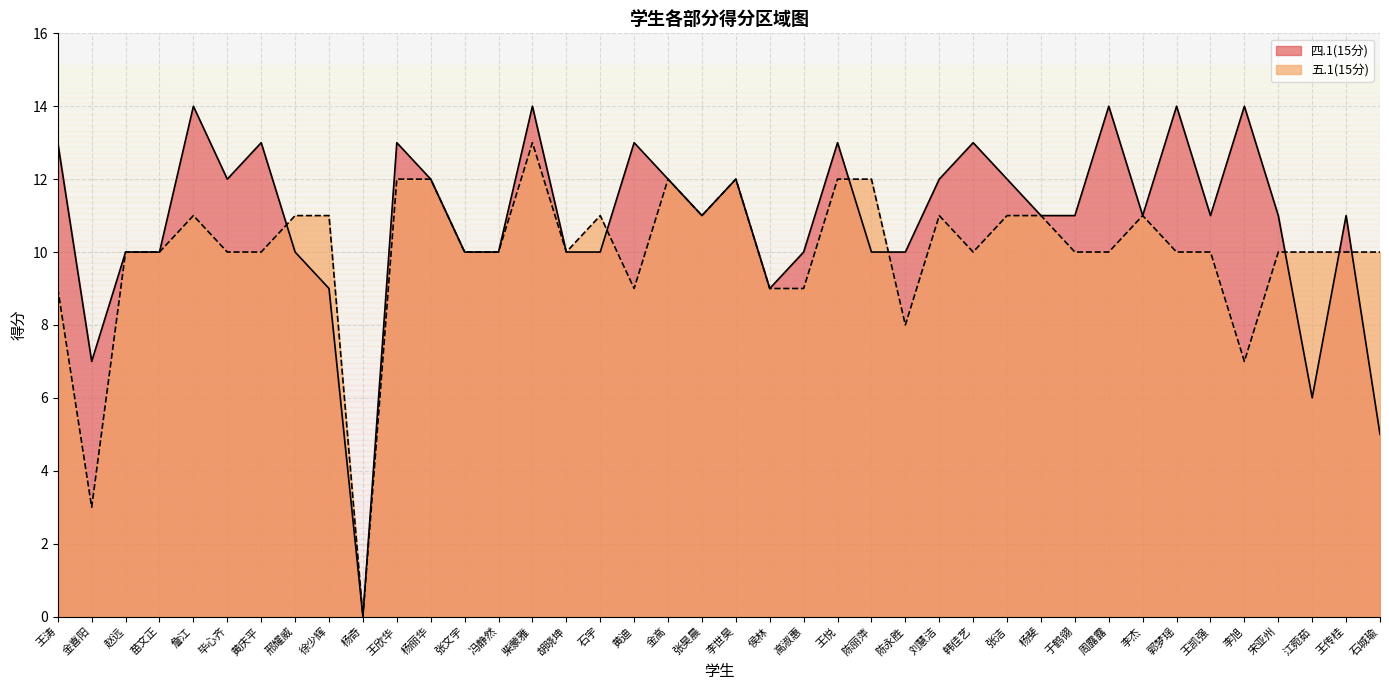

How many lines are shown in the chart?

2